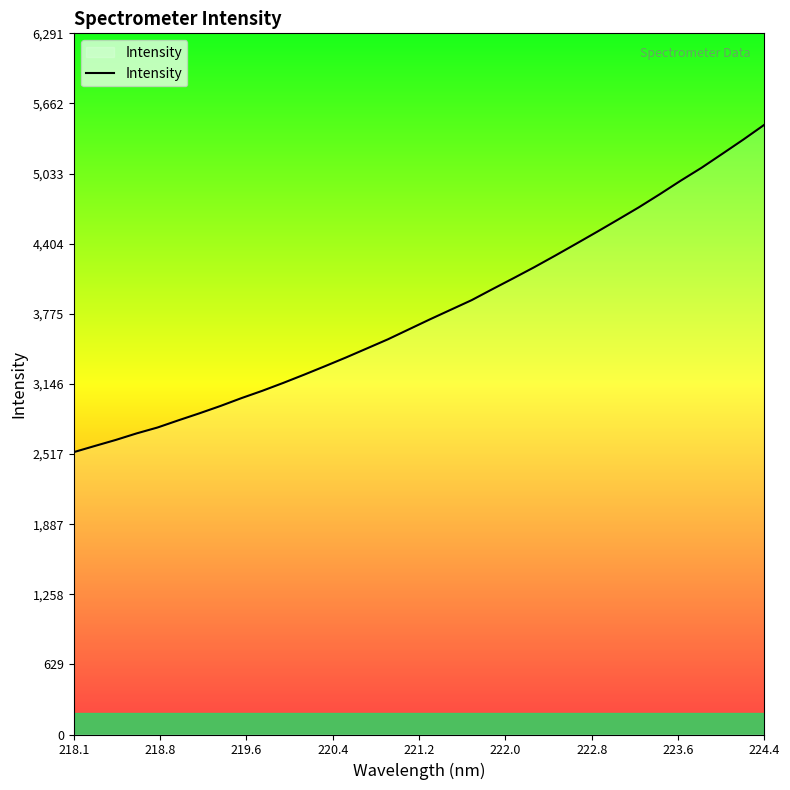

What is the minimum value shown in the chart?

2533.6